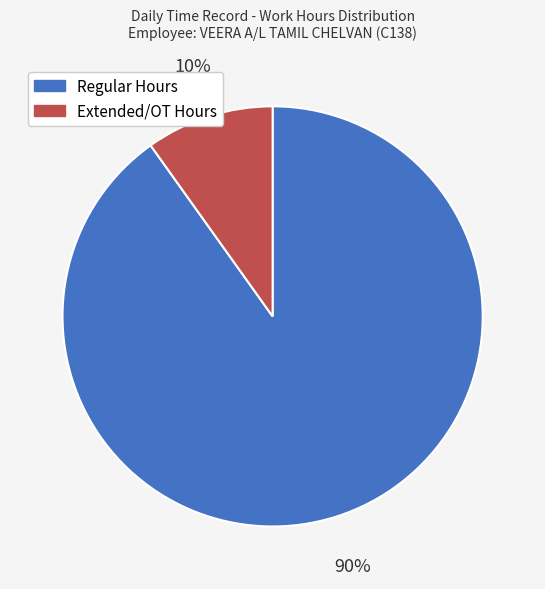

To the nearest percent, what is the difference between the largest and smallest slice percentages?

80%